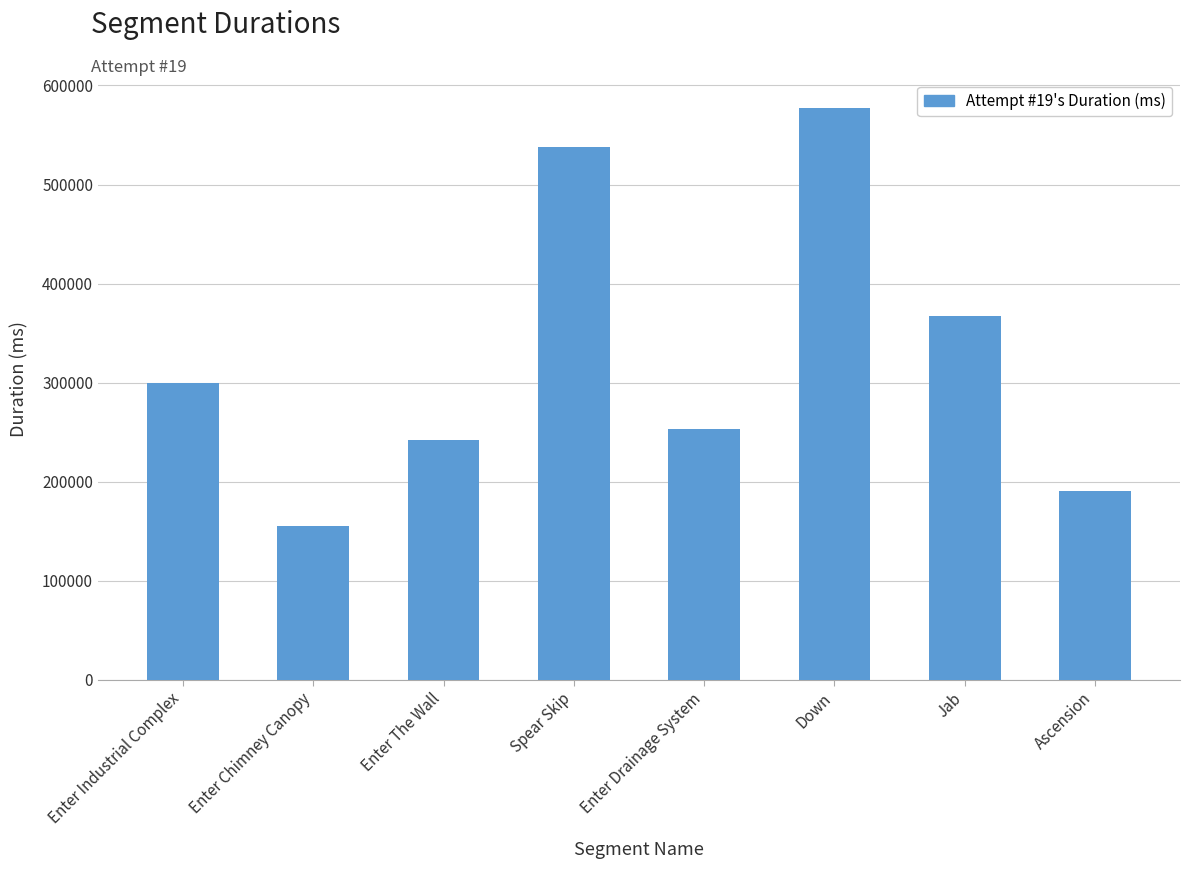

What is the minimum value shown in the chart?

155196